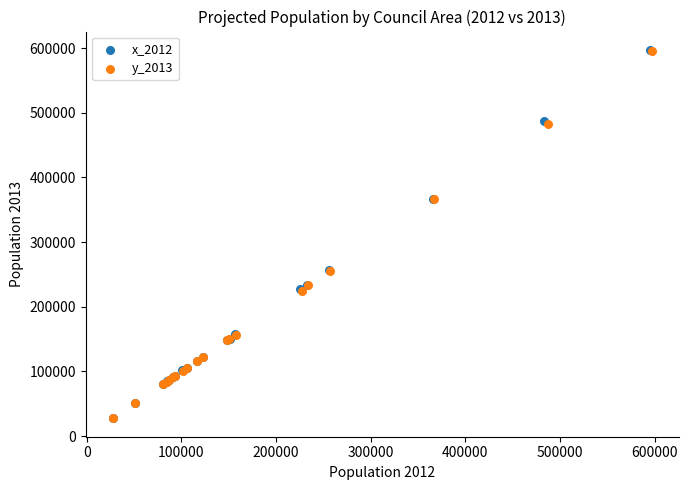

Which series has the widest spread of Y values?

x_2012